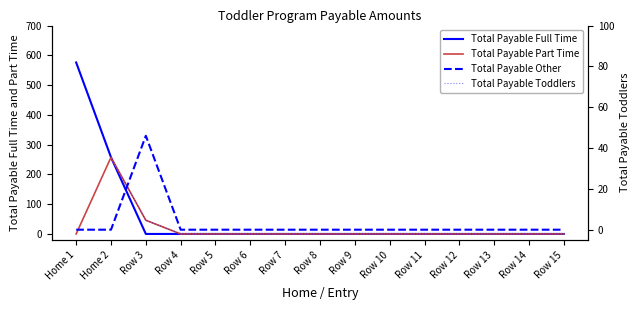

Count the number of categories in the chart.

15